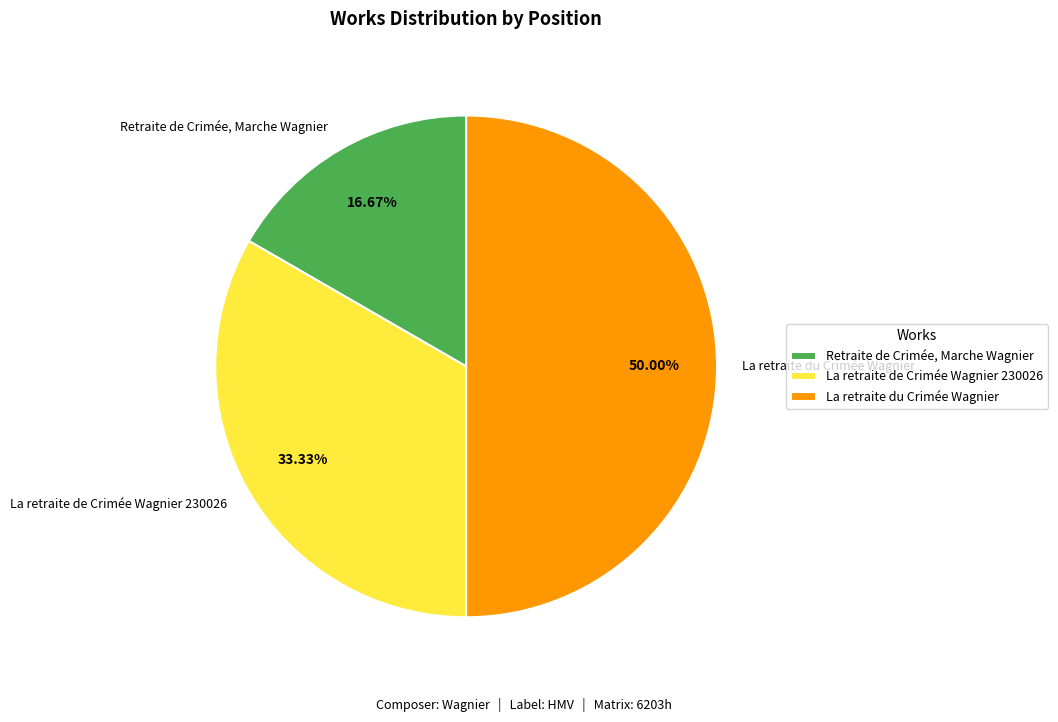

To the nearest percent, what portion does La retraite du Crimée Wagnier represent?

50%